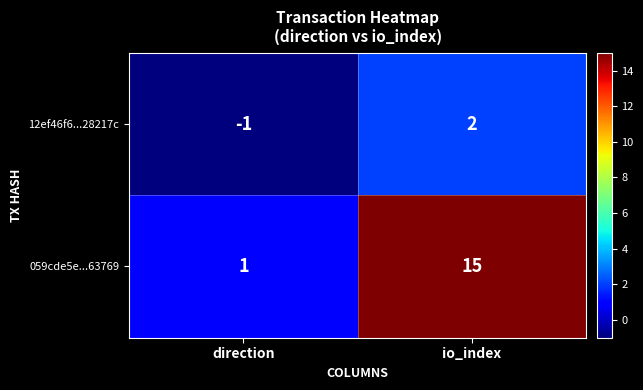

Count the number of data series in this chart.

2